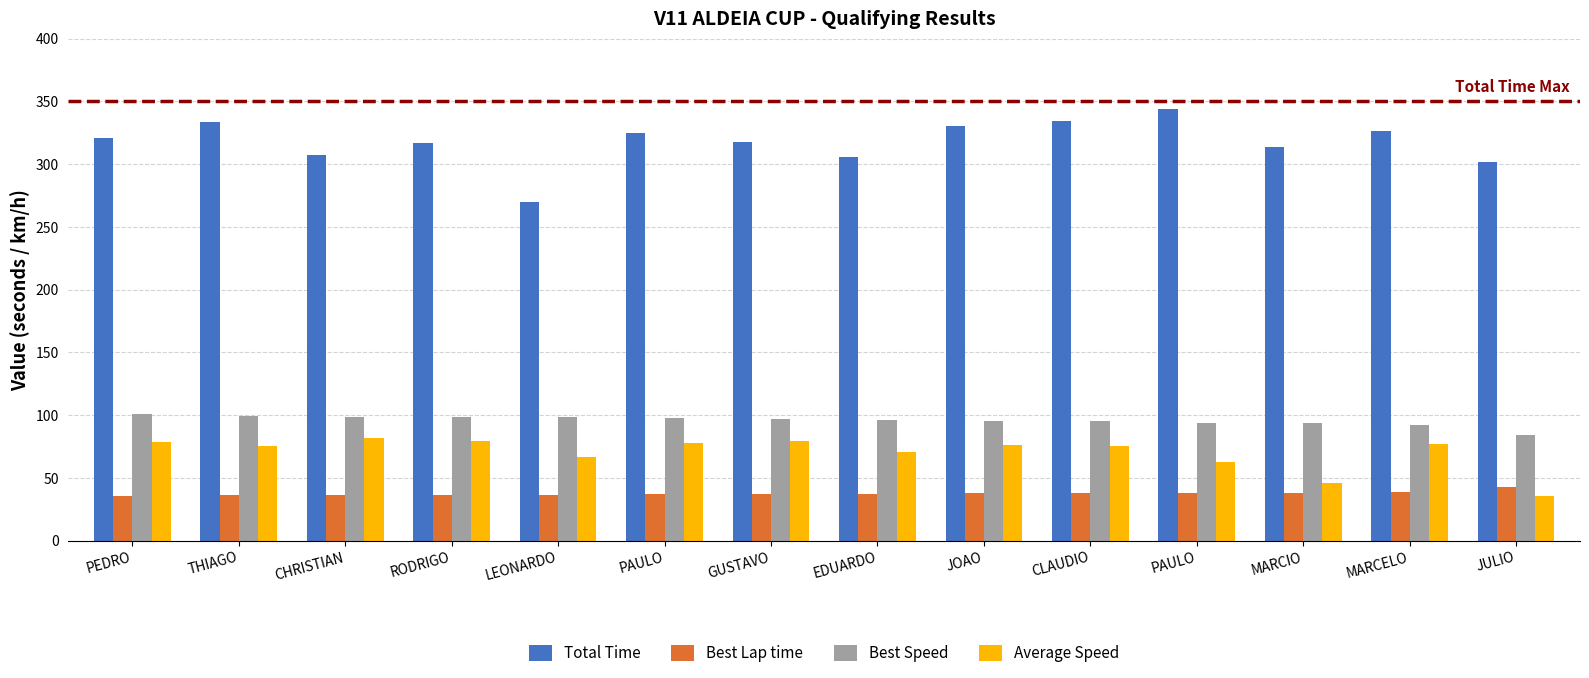

Reading left to right, list all the values displayed in this chart.

Total Time: PEDRO=320.6	THIAGO=333.9	CHRISTIAN=307.5	RODRIGO=317.1	LEONARDO=269.5	PAULO=325.0	GUSTAVO=317.4	EDUARDO=305.5	JOAO=330.6	CLAUDIO=334.4	PAULO=344.1	MARCIO=314.1	MARCELO=326.2	JULIO=301.4
Best Lap time: PEDRO=35.6	THIAGO=36.1	CHRISTIAN=36.4	RODRIGO=36.6	LEONARDO=36.6	PAULO=36.9	GUSTAVO=37.1	EDUARDO=37.5	JOAO=37.7	CLAUDIO=37.7	PAULO=38.4	MARCIO=38.4	MARCELO=38.9	JULIO=42.7
Best Speed: PEDRO=101.2	THIAGO=99.7	CHRISTIAN=98.8	RODRIGO=98.4	LEONARDO=98.4	PAULO=97.7	GUSTAVO=97.1	EDUARDO=96.0	JOAO=95.6	CLAUDIO=95.5	PAULO=93.7	MARCIO=93.7	MARCELO=92.5	JULIO=84.3
Average Speed: PEDRO=78.6	THIAGO=75.5	CHRISTIAN=81.9	RODRIGO=79.5	LEONARDO=66.8	PAULO=77.5	GUSTAVO=79.4	EDUARDO=70.7	JOAO=76.2	CLAUDIO=75.4	PAULO=62.8	MARCIO=45.8	MARCELO=77.3	JULIO=35.8